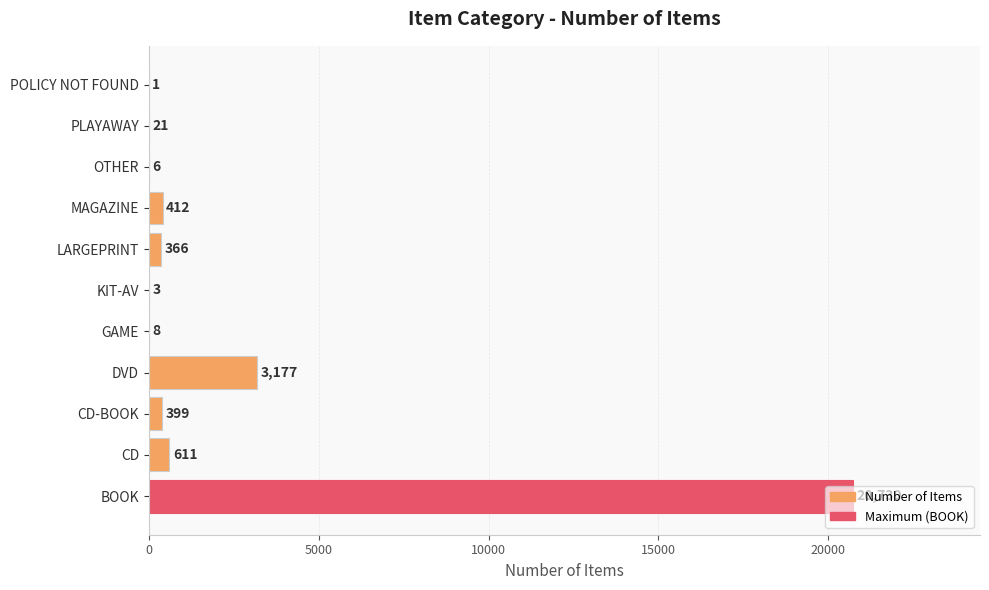

What is the sum of the values at PLAYAWAY and LARGEPRINT?

387